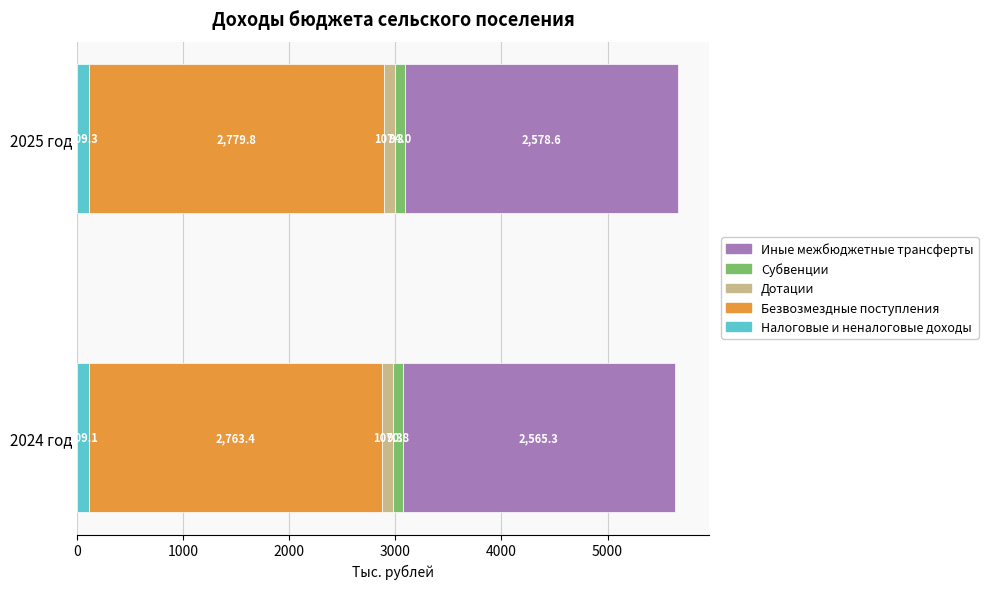

True or false: Налоговые и неналоговые доходы has a value of 109.1 at 2024 год.

True